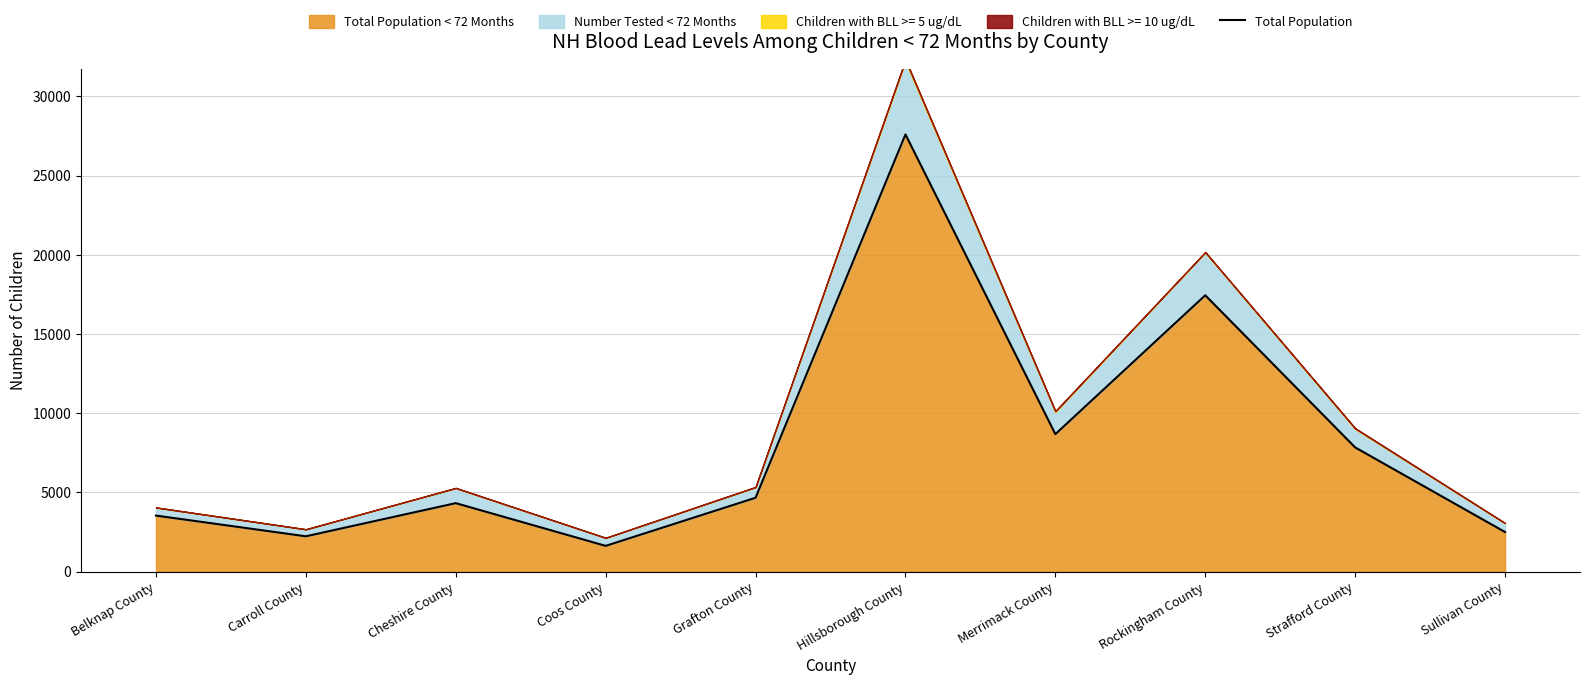

List the labels in order of value, smallest first.

Coos County, Carroll County, Sullivan County, Belknap County, Cheshire County, Grafton County, Strafford County, Merrimack County, Rockingham County, Hillsborough County